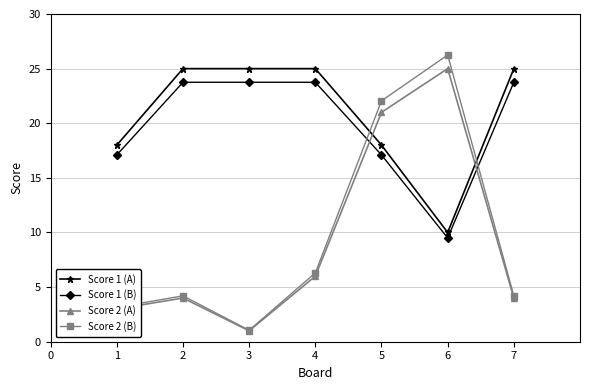

Does the chart have visible grid lines?

Yes